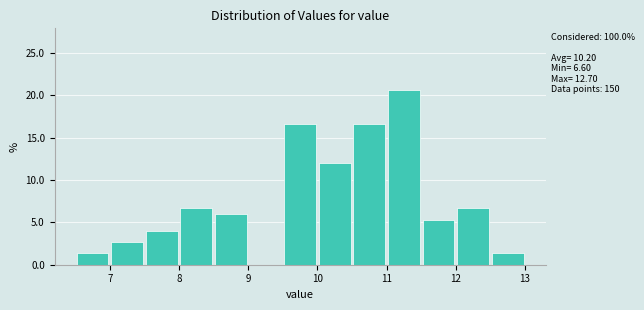

Over which range of the x-axis is the bar tallest?

11.0 to 11.5